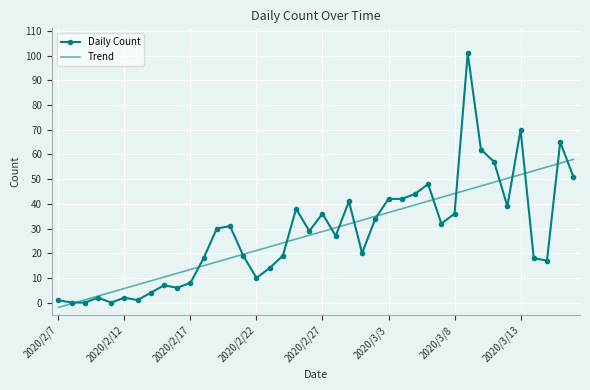

What is the average value of the Trend series?

28.0